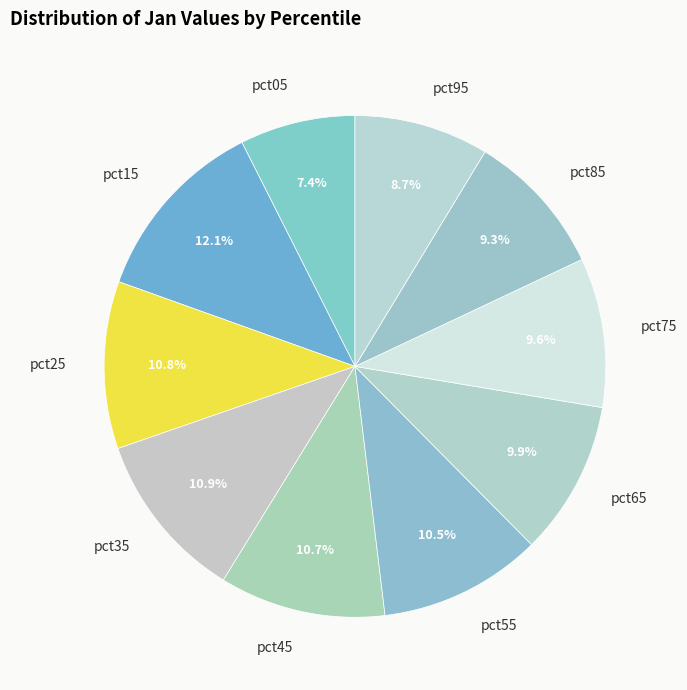

How many segments does this pie chart have?

10